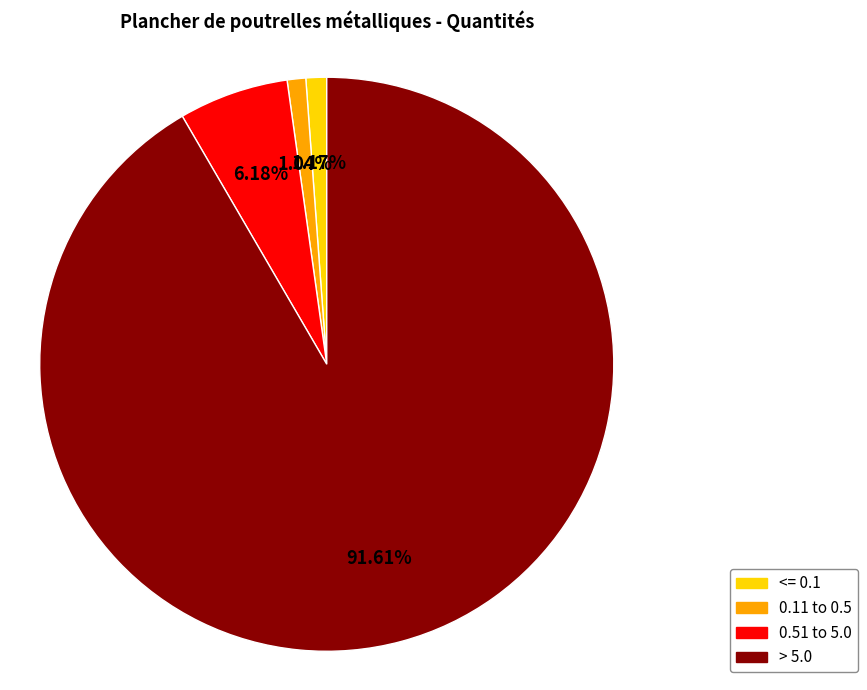

Combined, do <= 0.1 and 0.11 to 0.5 account for over 50%?

No